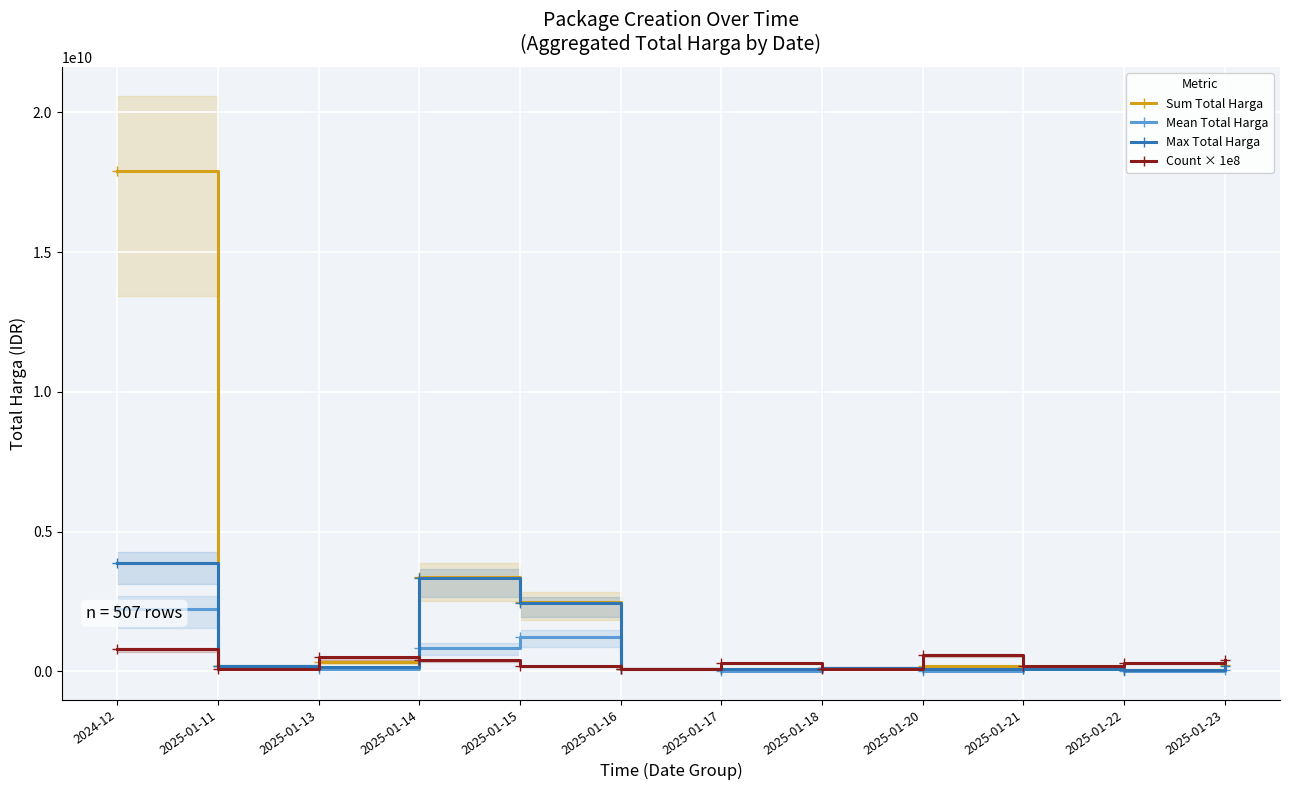

Is the value of Count × 1e8 at 2025-01-18 greater than the value of Sum Total Harga at 2025-01-23?

No